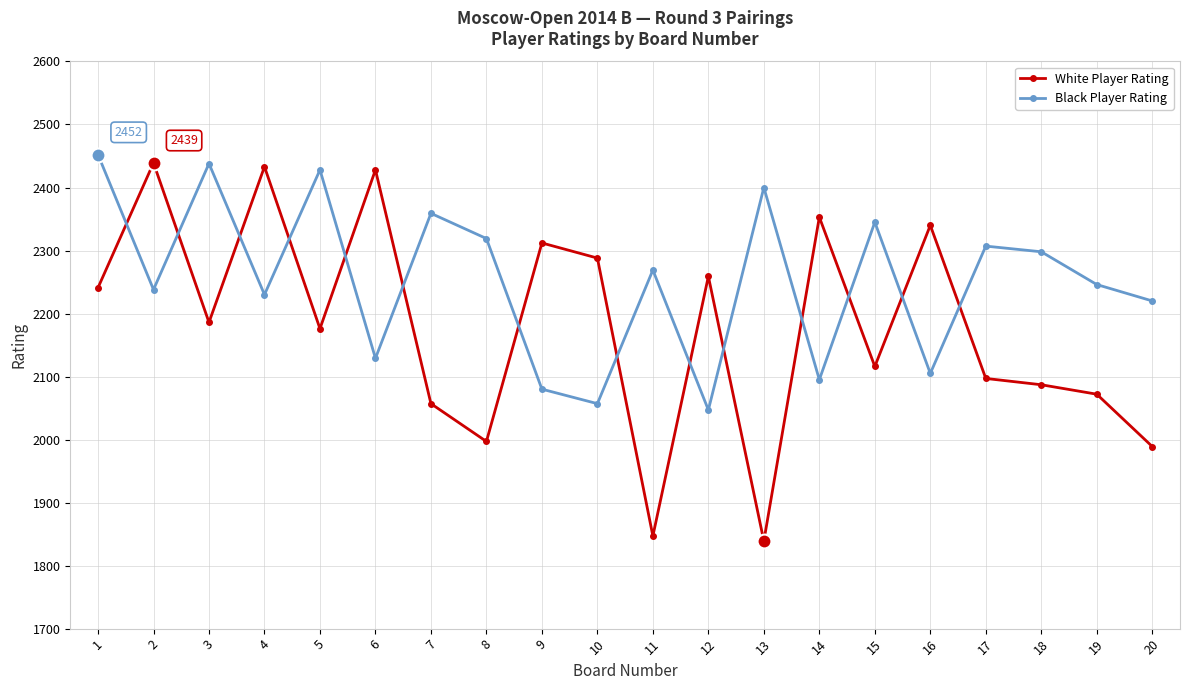

At which category does Black Player Rating reach its first local valley?

2